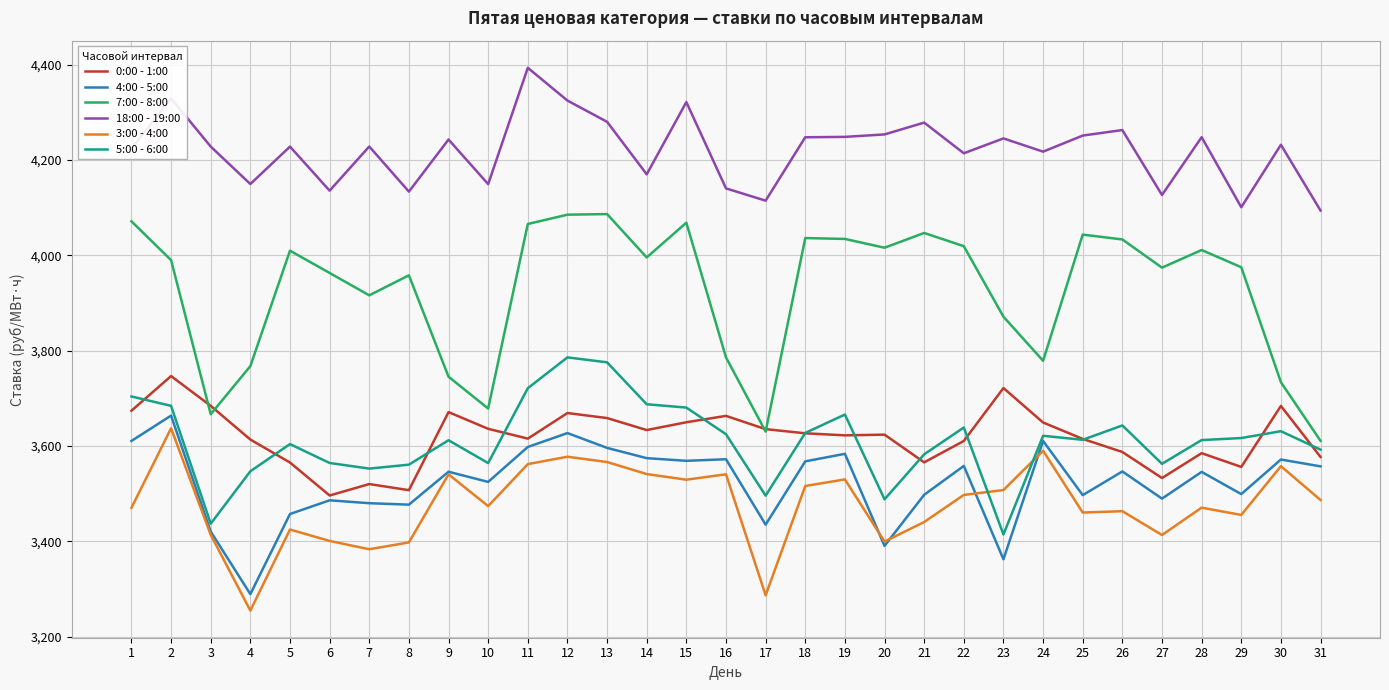

At 27, list the series in order from smallest to largest.

3:00 - 4:00, 4:00 - 5:00, 0:00 - 1:00, 5:00 - 6:00, 7:00 - 8:00, 18:00 - 19:00